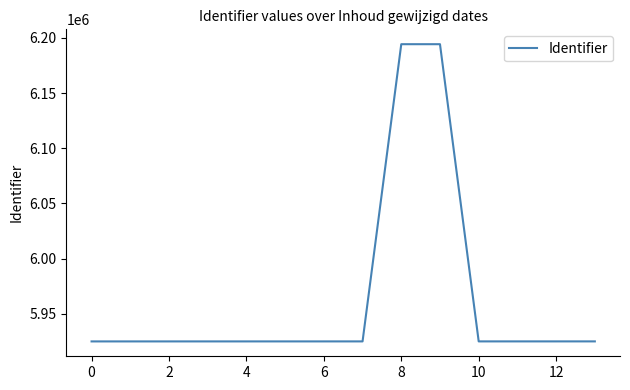

What is the greatest value displayed?

6194349